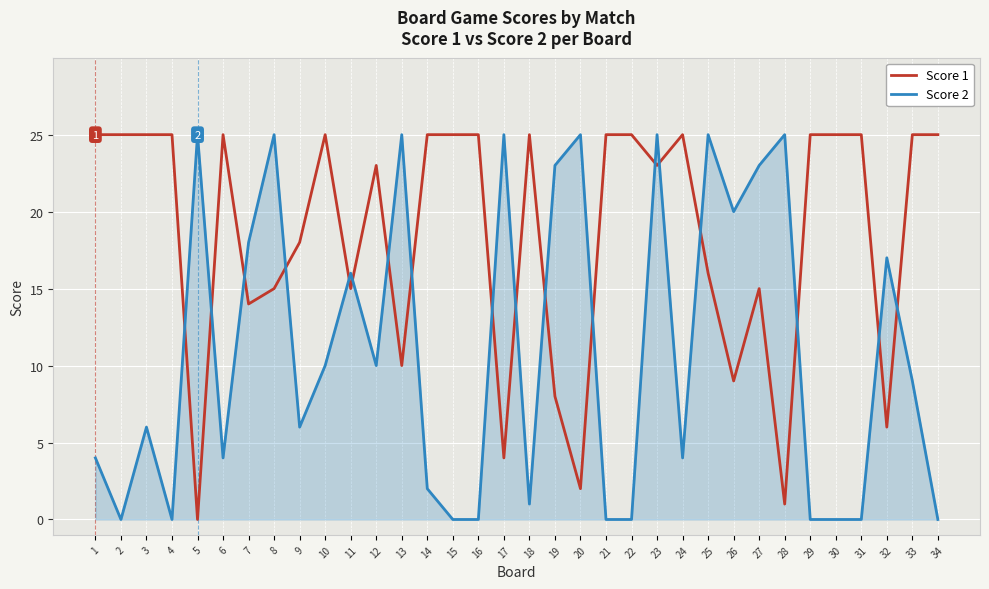

Reading left to right, transcribe all the data shown in this chart.

Score 1: 25	25	25	25	0	25	14	15	18	25	15	23	10	25	25	25	4	25	8	2	25	25	23	25	16	9	15	1	25	25	25	6	25	25
Score 2: 4	0	6	0	25	4	18	25	6	10	16	10	25	2	0	0	25	1	23	25	0	0	25	4	25	20	23	25	0	0	0	17	9	0